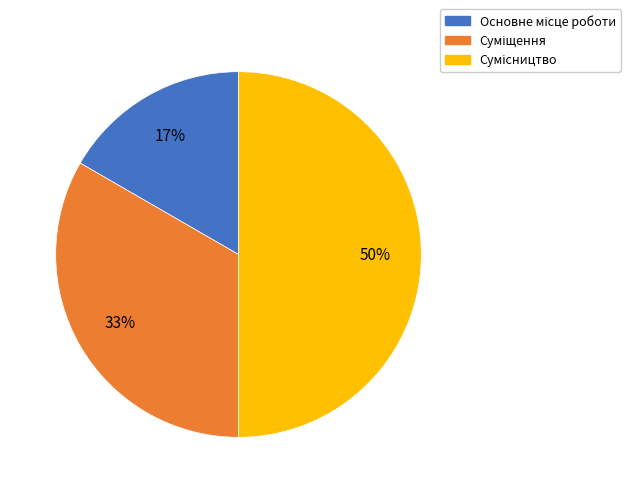

To the nearest percent, what is the average slice percentage?

33%